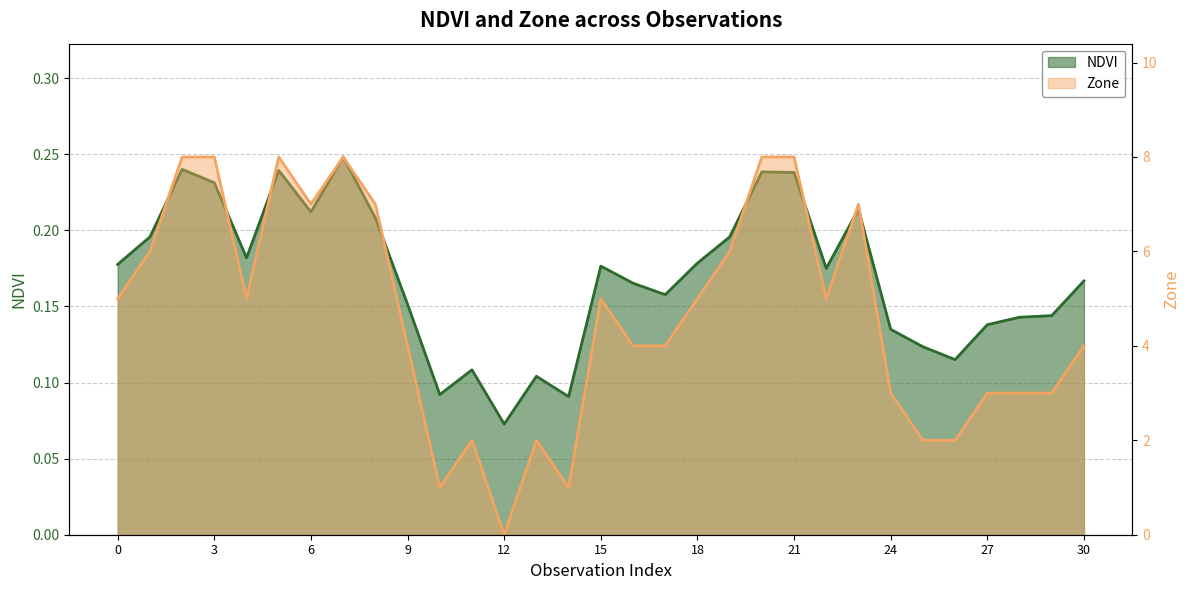

How many data points in Zone are less than 5?

15